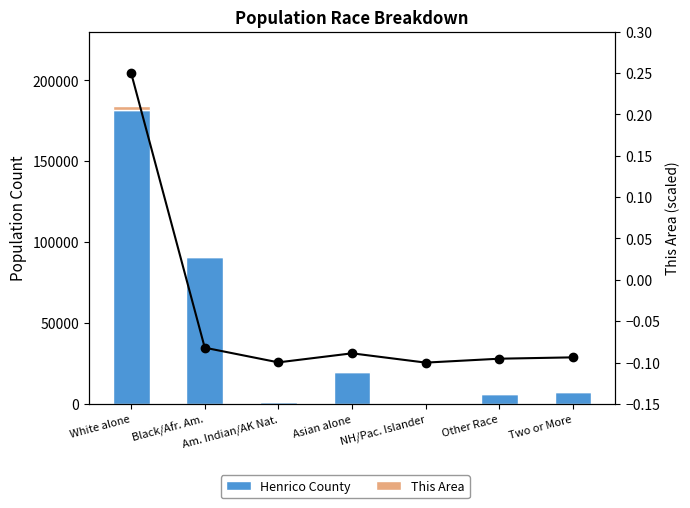

Is it true that This Area (scaled) equals -0.1 at Other Race?

True